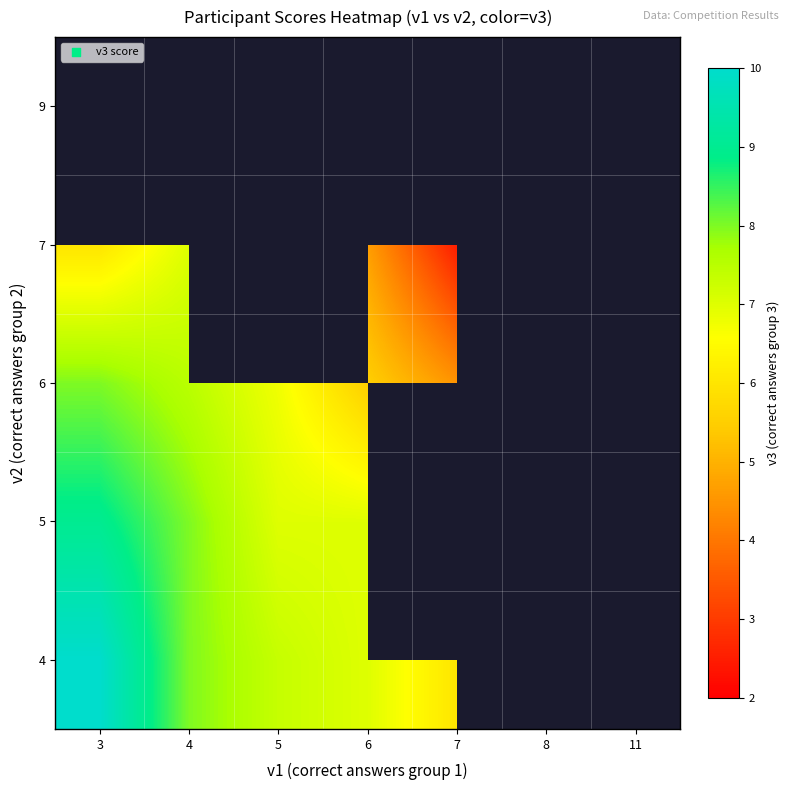

List the series in order of their peak value, lowest first.

7, 9, 6, 5, 4